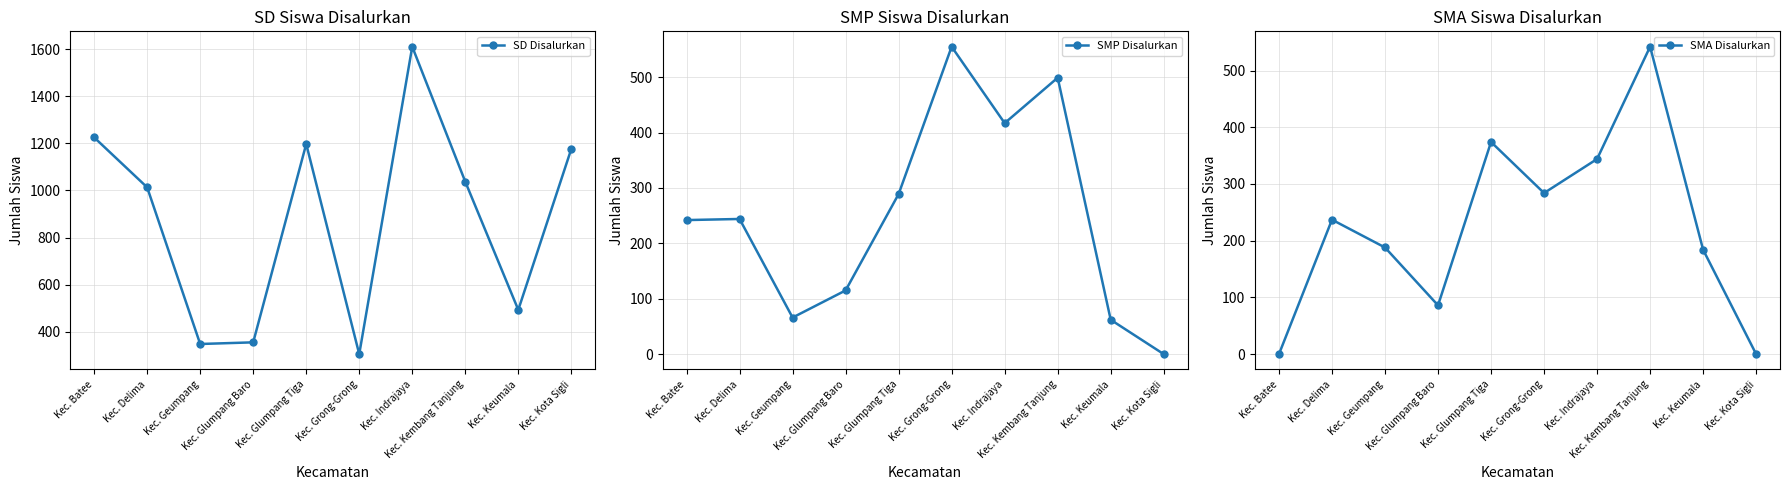

True or false: SMP Disalurkan and SD Disalurkan cross at least once.

True